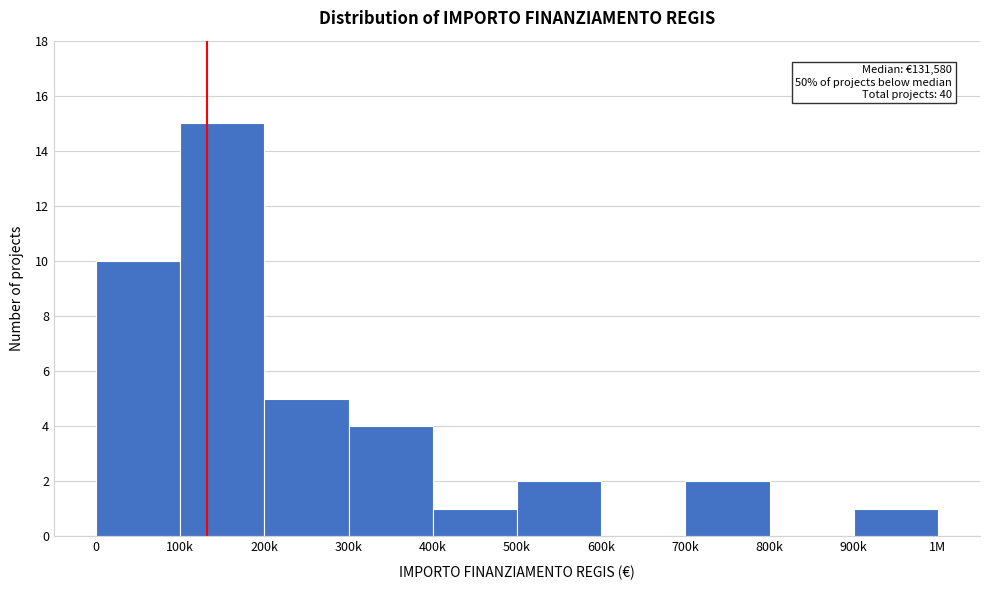

Reading right to left, what are all the values shown in this chart?

900k=1	800k=0	700k=2	600k=0	500k=2	400k=1	300k=4	200k=5	100k=15	0=10